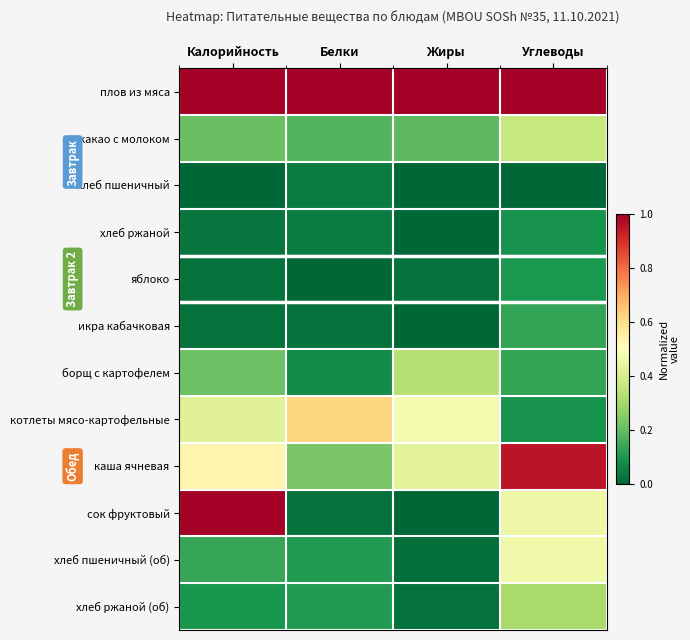

What is the difference between the highest and lowest values at Калорийность?

1.0